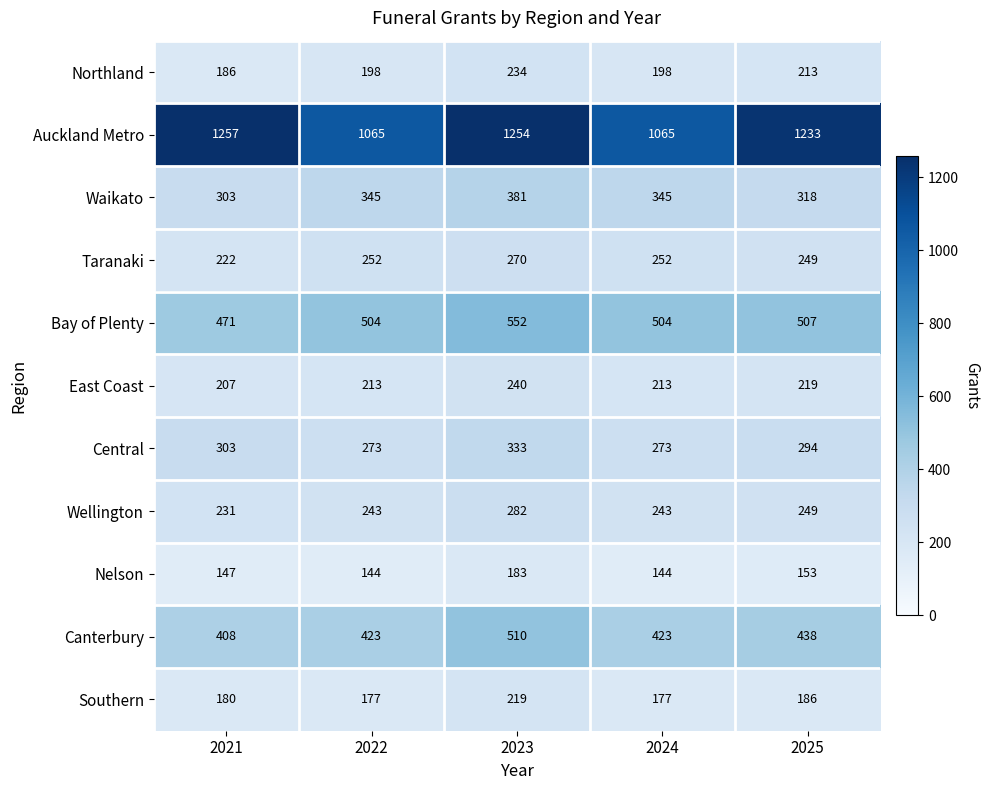

What is the average value of the Southern series?

188